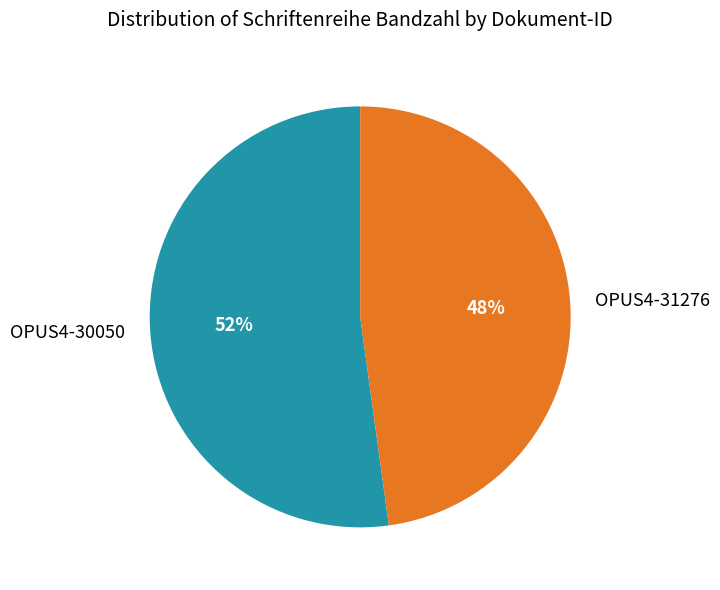

What is the ratio of the value at OPUS4-31276 to the value at OPUS4-30050?

0.9